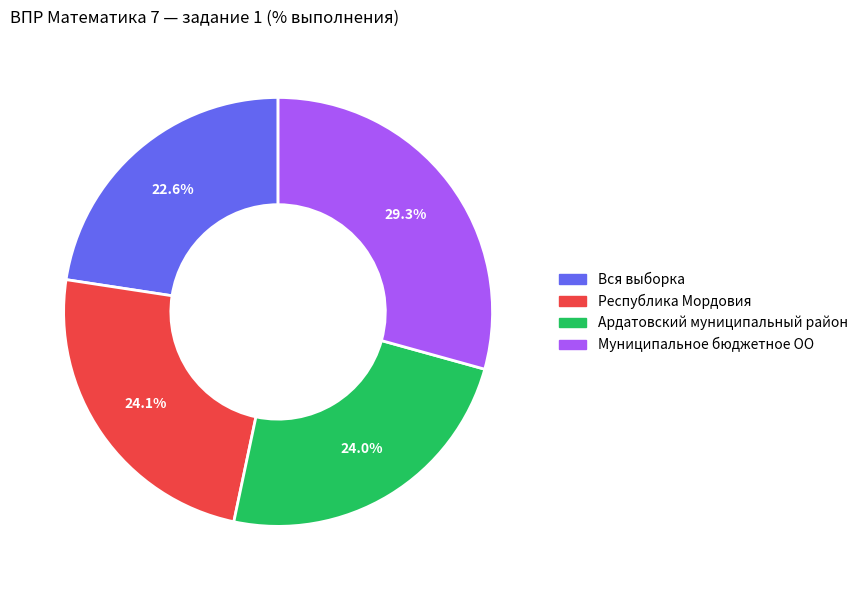

Which slice is the largest?

Муниципальное бюджетное ОО